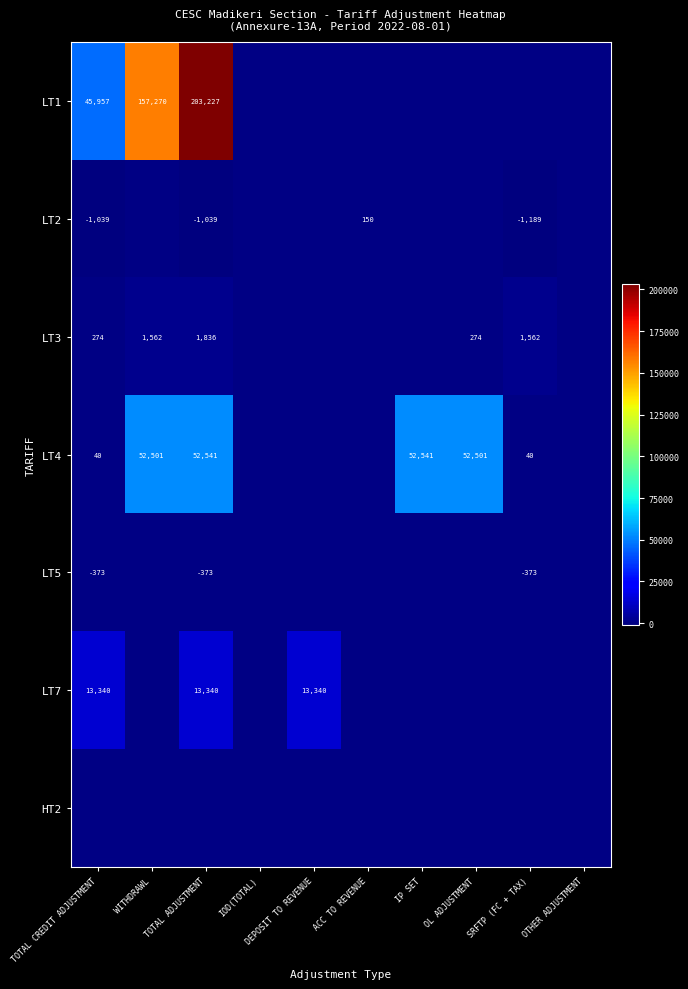

What is the total value across all series at DEPOSIT TO REVENUE?

13340.0